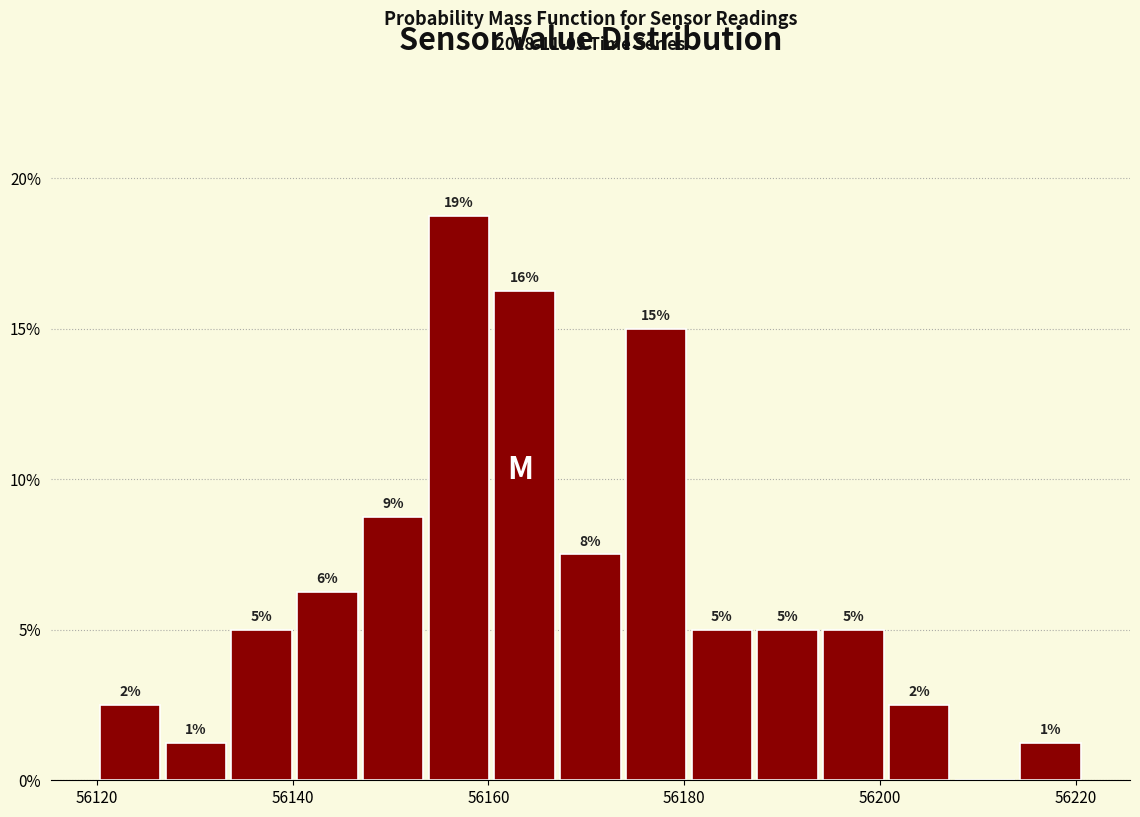

Read against the x-axis, roughly where is the centre of the tallest bar?

56156